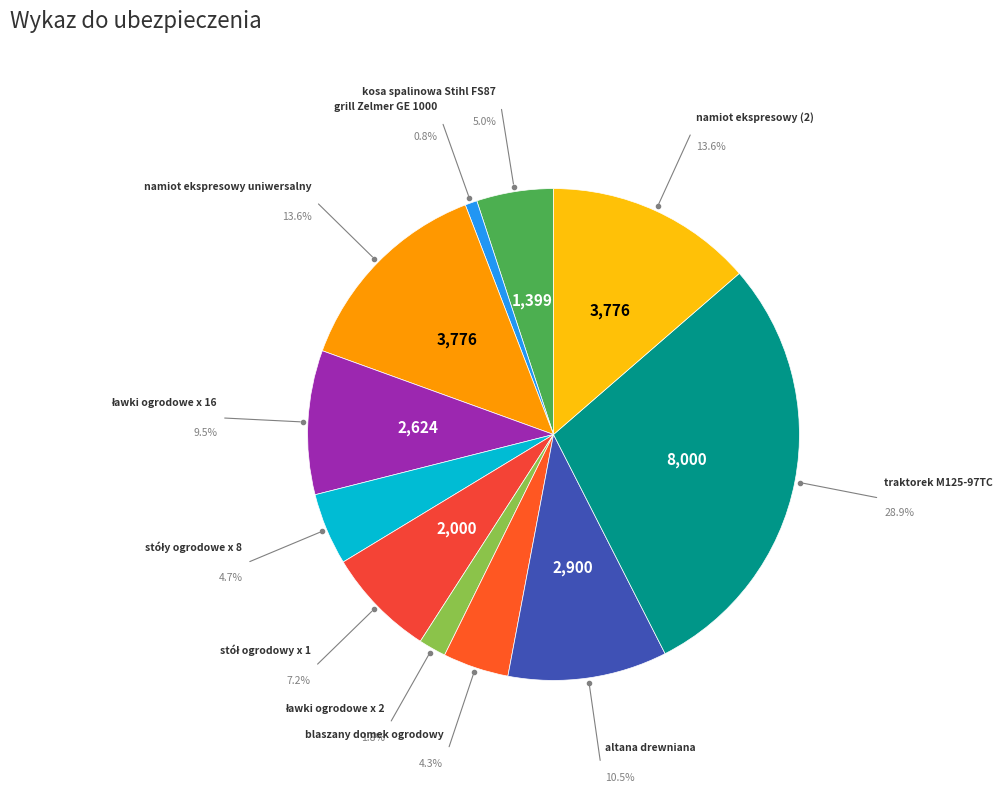

How many slices are in this pie chart?

11